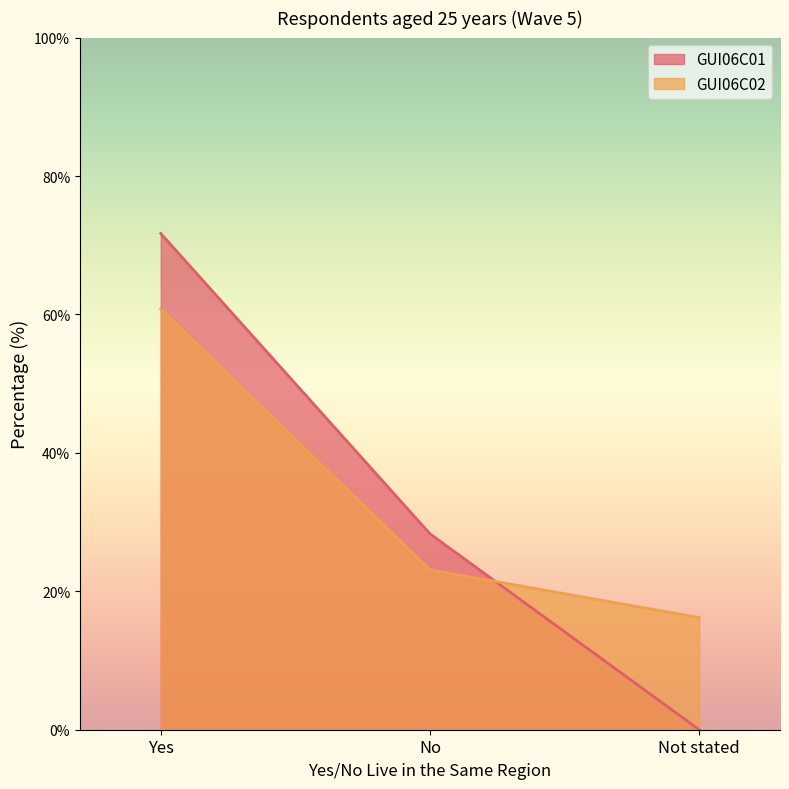

What are all the series names shown in the legend?

GUI06C01, GUI06C02